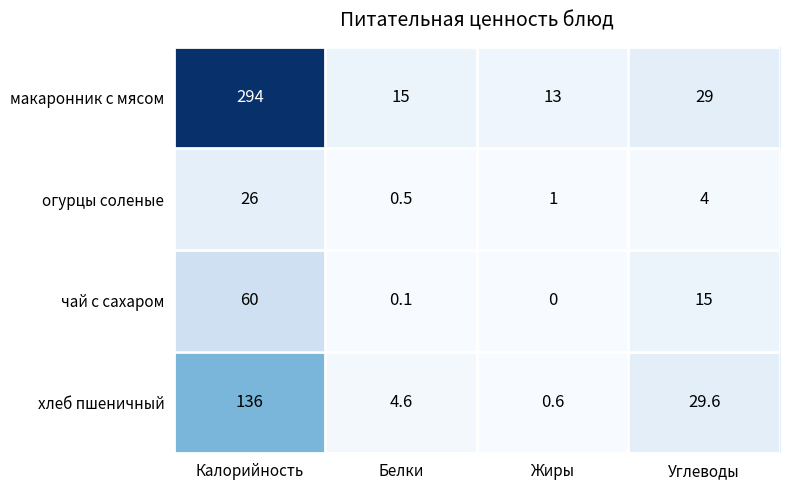

Is it true that огурцы соленые equals 0.8 at Белки?

False